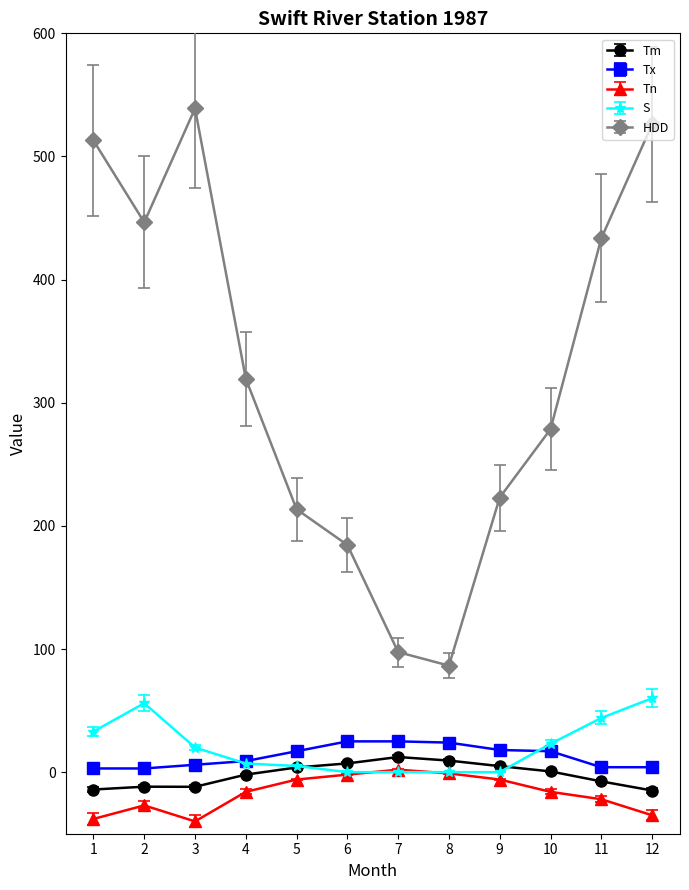

What is the difference between the S values at 8 and 12?

60.0